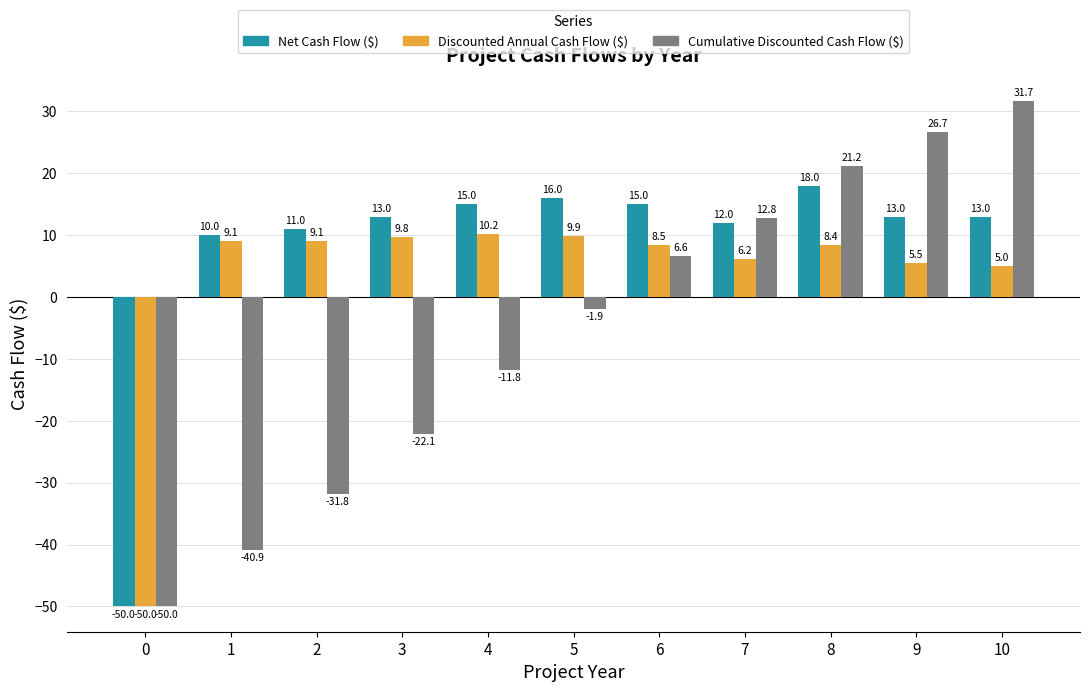

Count the number of data series in this chart.

3